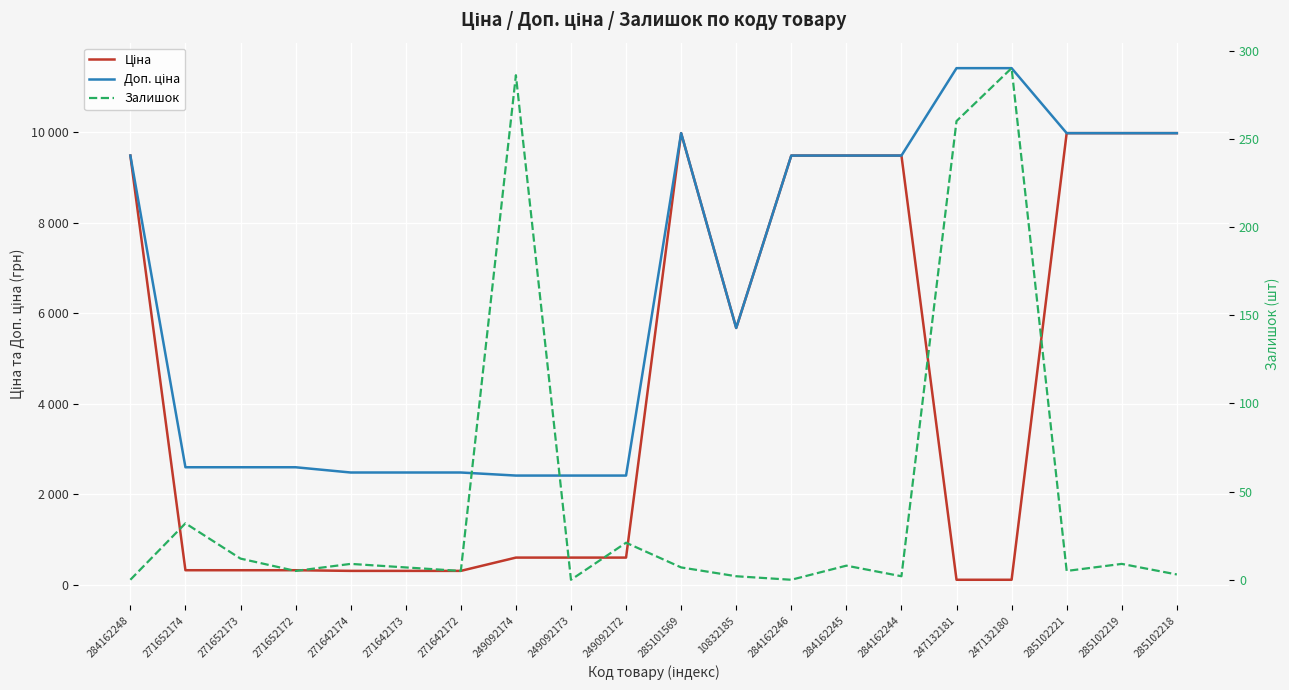

The value of Ціна at 10832185 is 2149.0. True or false?

False